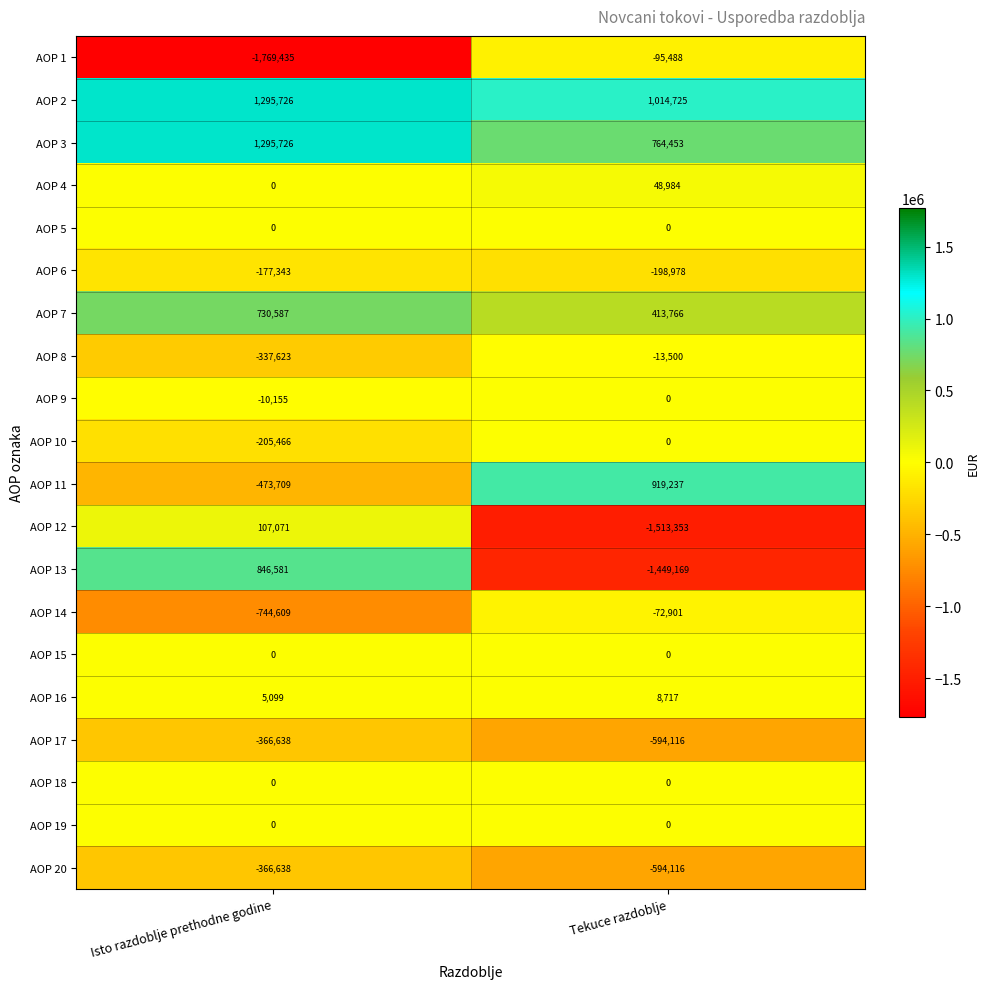

Which label corresponds to the largest value in the chart?

Isto razdoblje prethodne godine